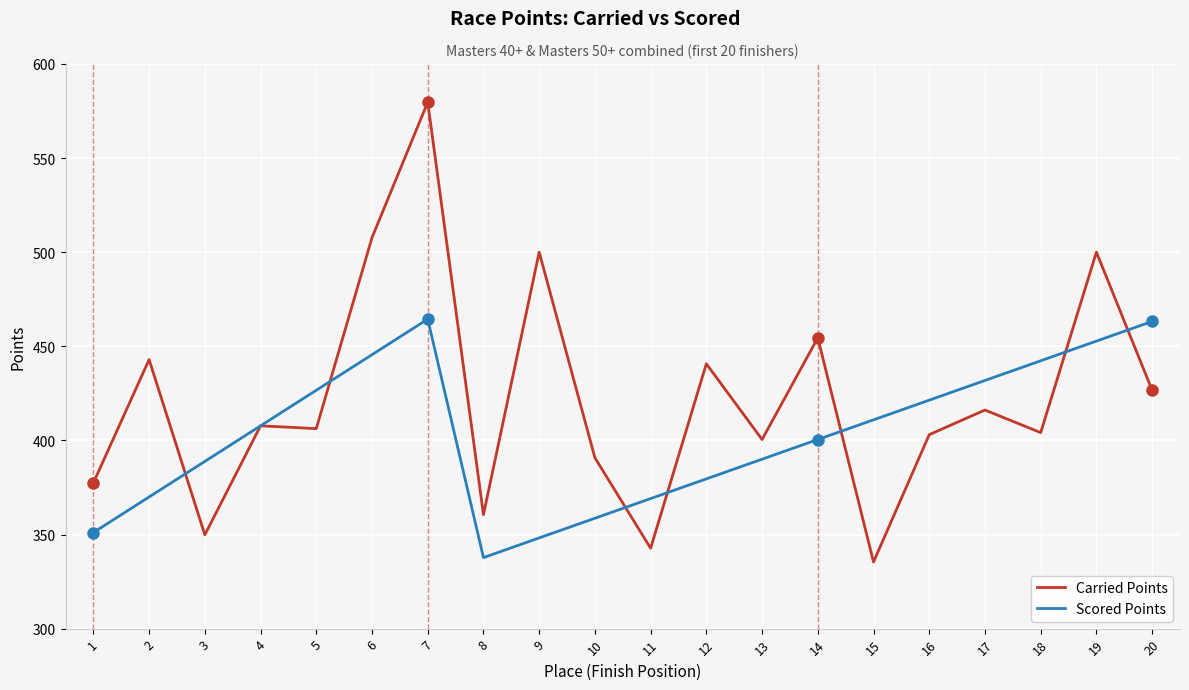

At which category is the sum across all series the highest?

7